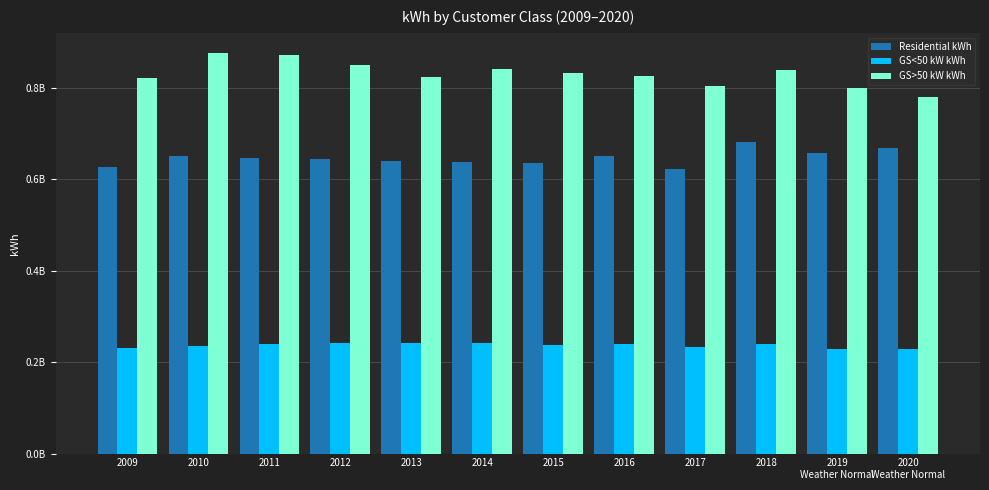

Which series has the largest range (max minus min)?

GS>50 kW kWh